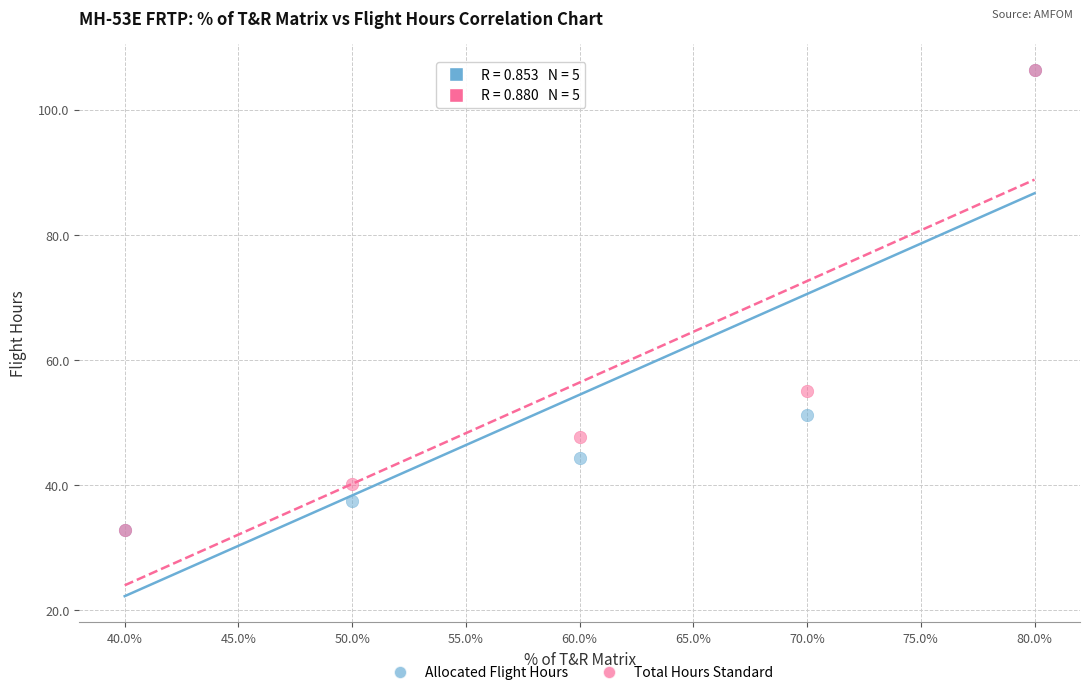

Across all series, what Y value is closest to 69?

55.1